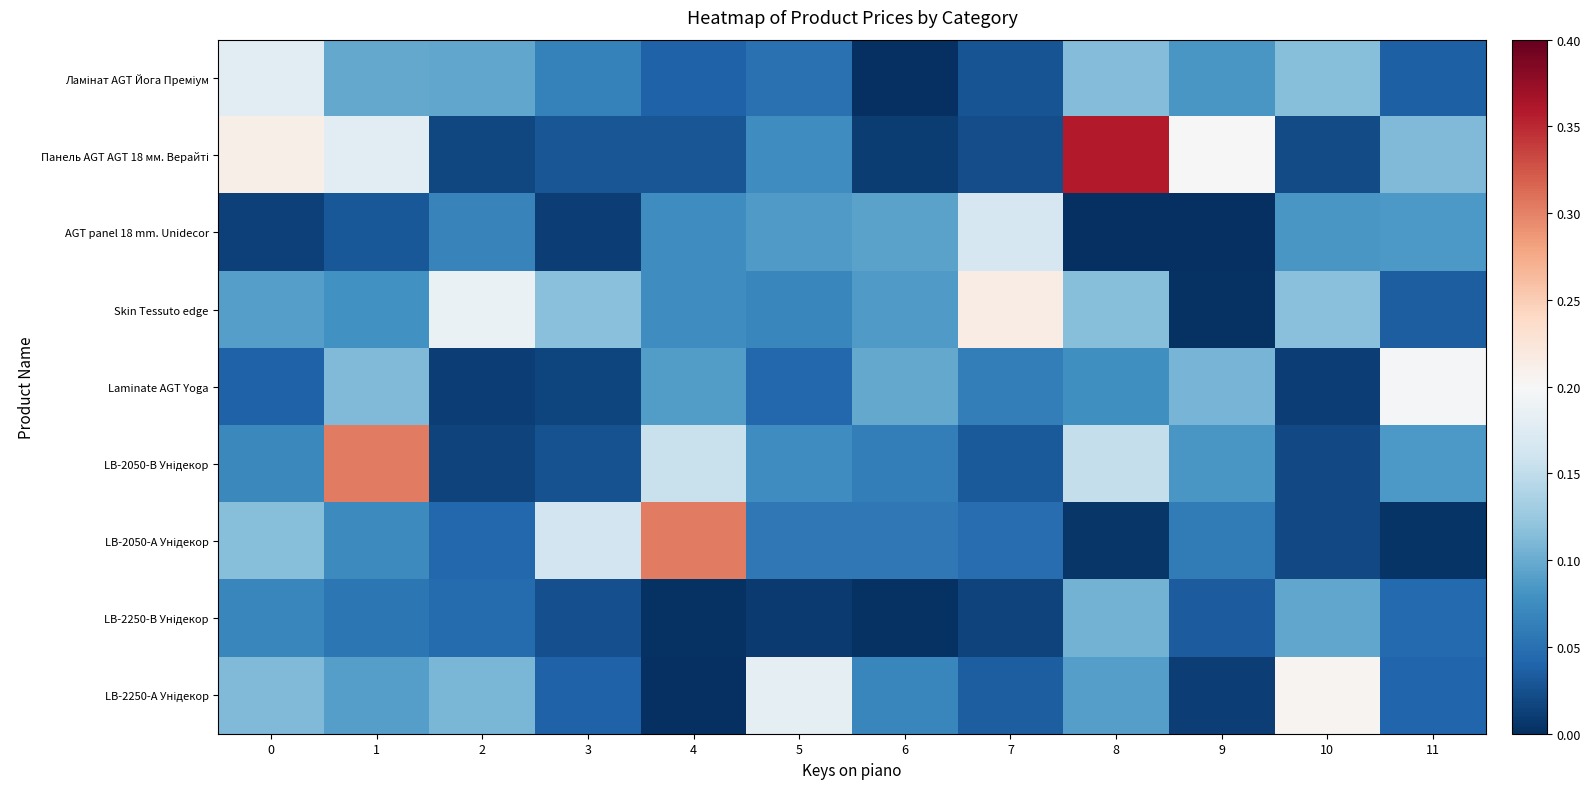

Rank the series by their maximum value, from lowest to highest.

LB-2250-В Унідекор, AGT panel 18 mm. Unidecor, Ламінат AGT Йога Преміум, Laminate AGT Yoga, LB-2250-А Унідекор, Skin Tessuto edge, LB-2050-В Унідекор, LB-2050-А Унідекор, Панель AGT AGT 18 мм. Верайті